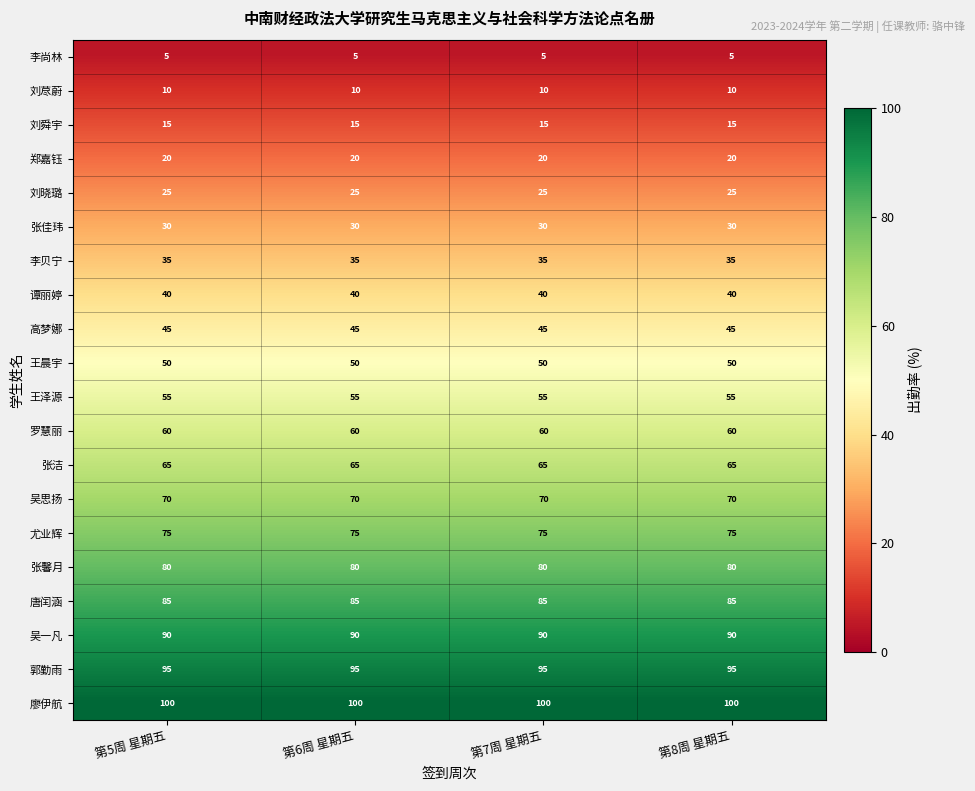

Which series has the largest total across all categories?

廖伊航